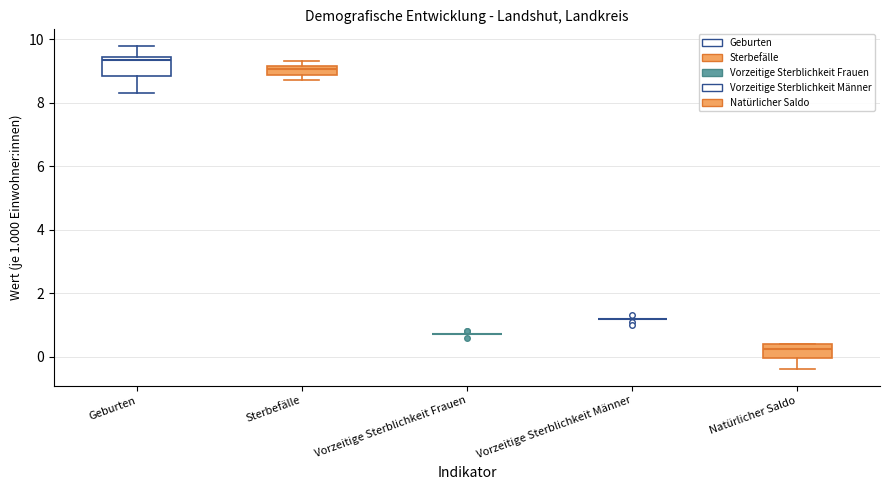

Where is the upper edge of the box for Sterbefälle on the y-axis? The values are not printed on the chart, so give them approximately, as read against the axis.

9.2